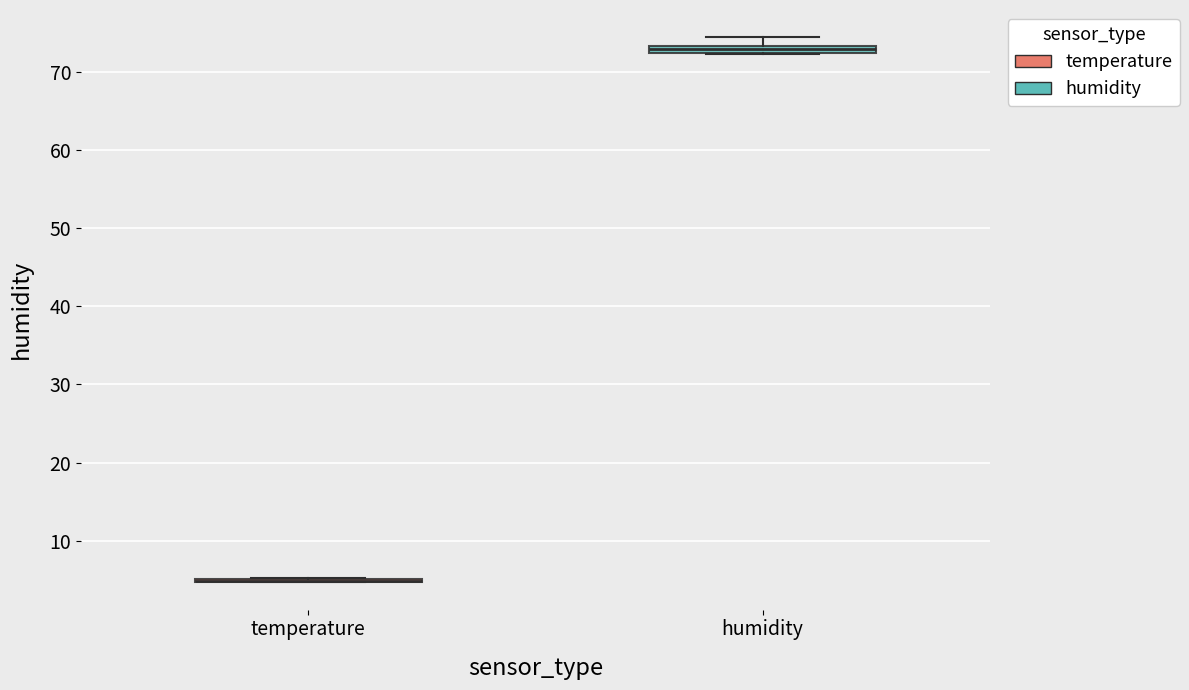

Where does the upper whisker of the box for humidity end on the y-axis? The values are not printed on the chart, so give them approximately, as read against the axis.

74